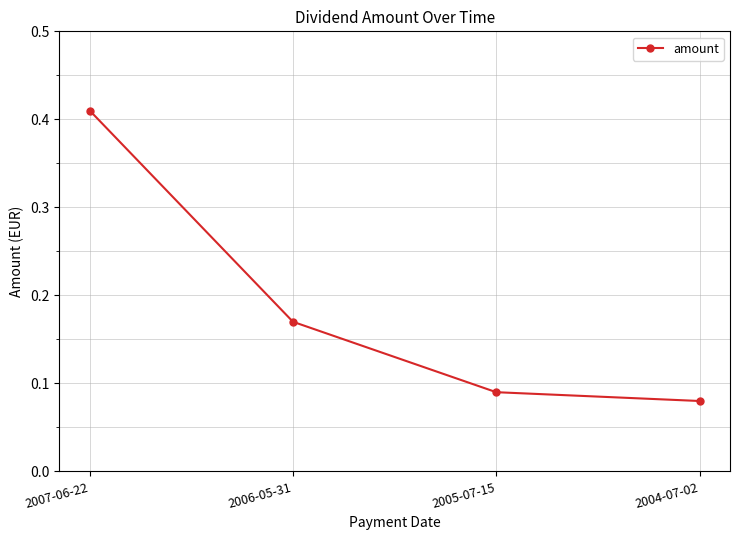

True or false: the data shows 0.0 at 2004-07-02.

False